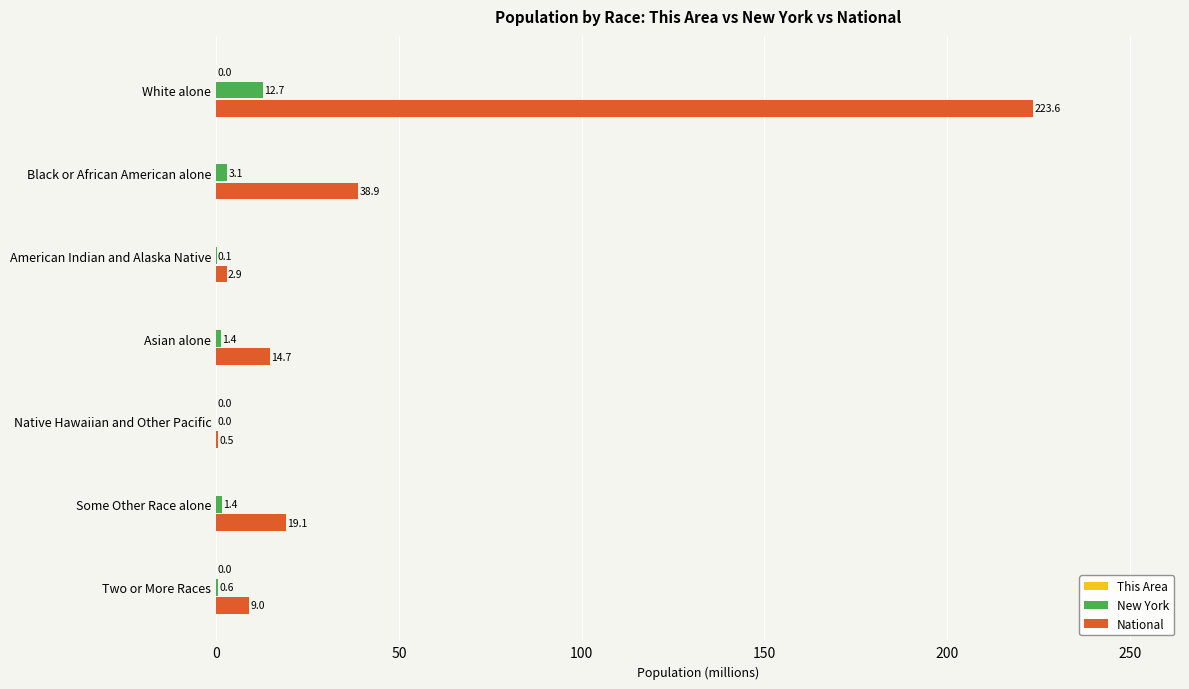

Where is New York nearest to the value 6?

Black or African American alone